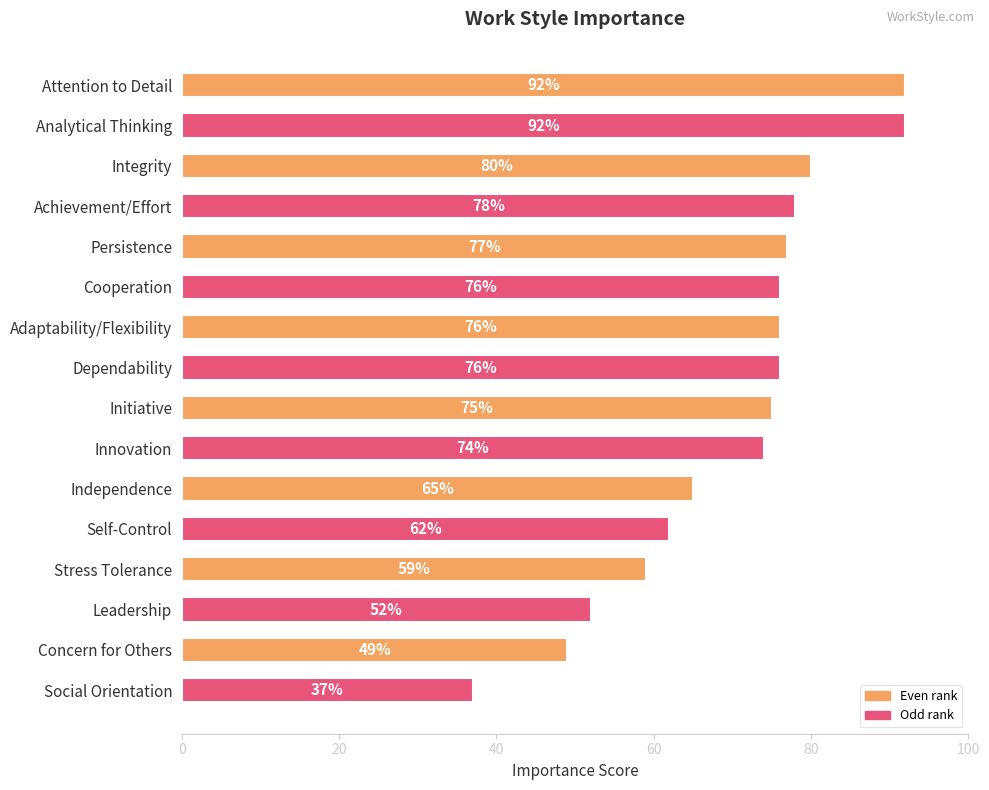

Which has a higher value, Cooperation or Concern for Others?

Cooperation